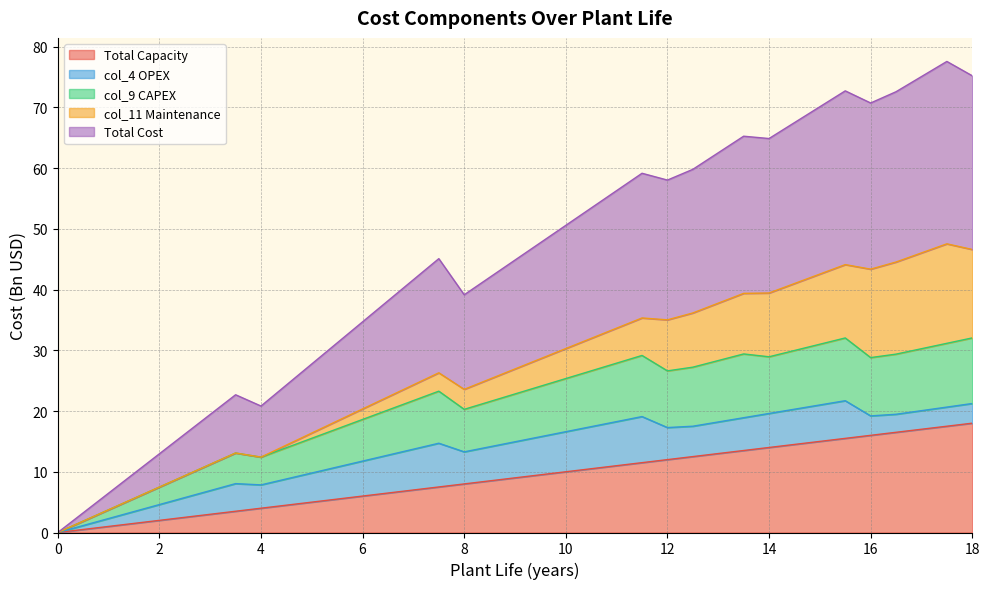

Which has a higher value, 5.5 or 11?

11